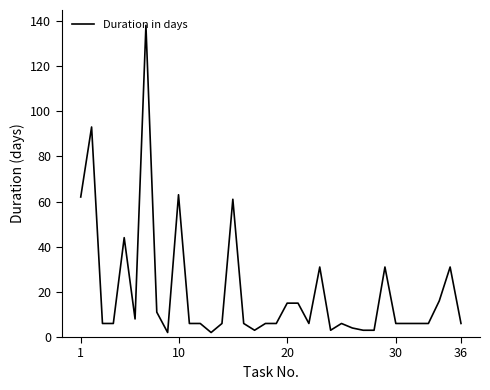

What is the greatest value displayed?

138